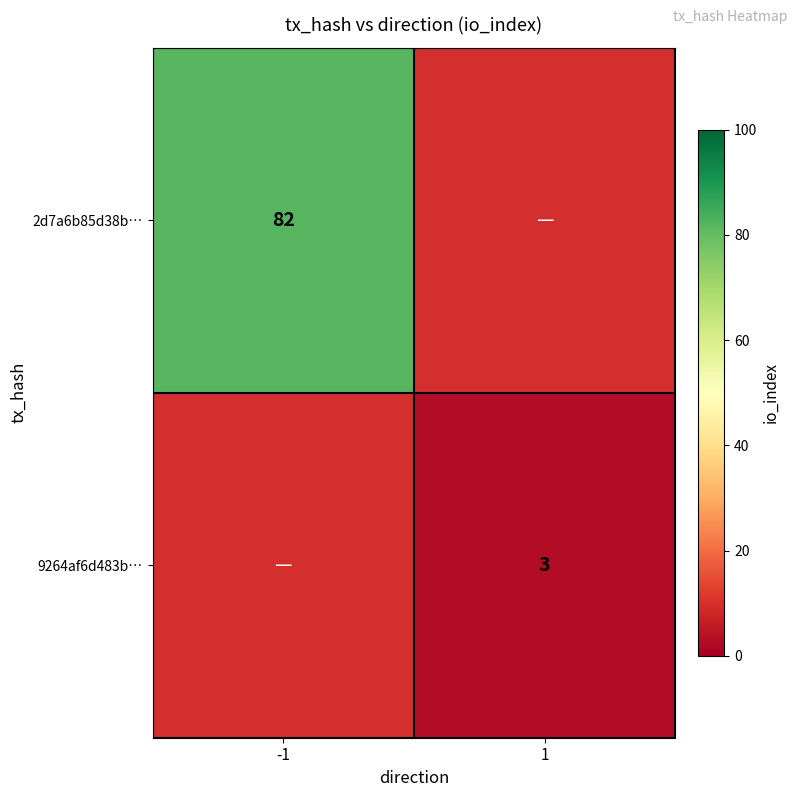

The value of 2d7a6b85d38b… at -1 is 82. True or false?

True